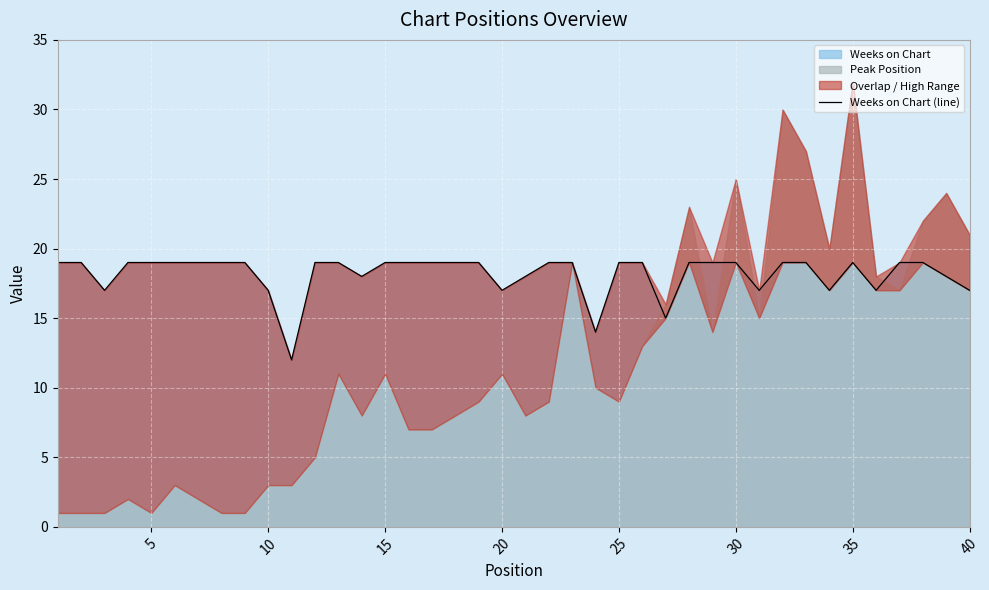

How many interior local peaks (higher than both neighbors) does the data have?

1